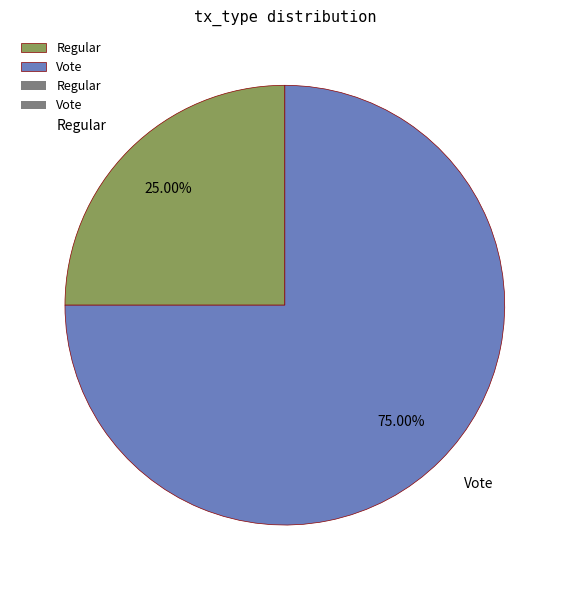

What is the smallest slice in the pie chart?

Regular